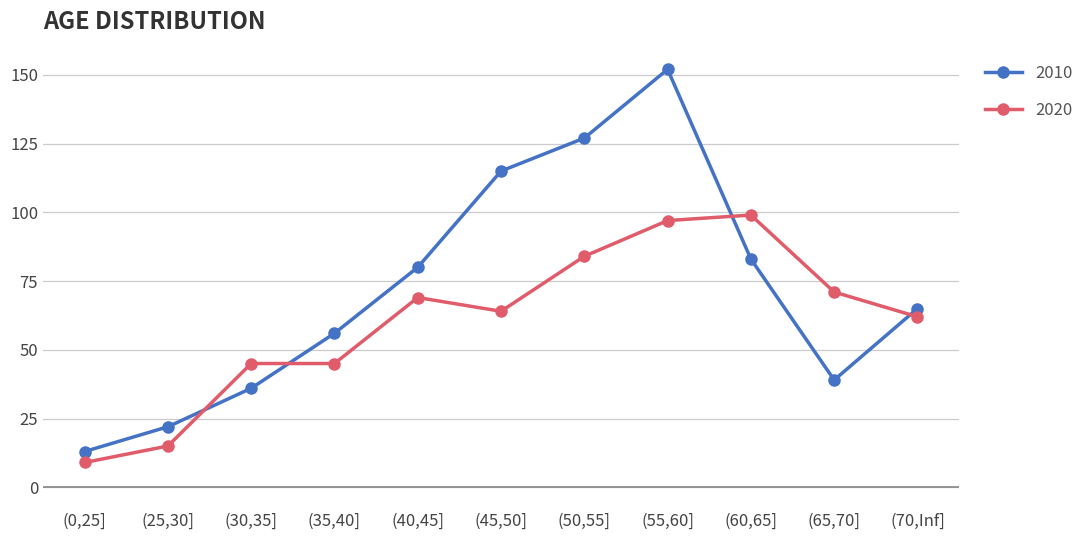

What position from the left is (40,45]?

5